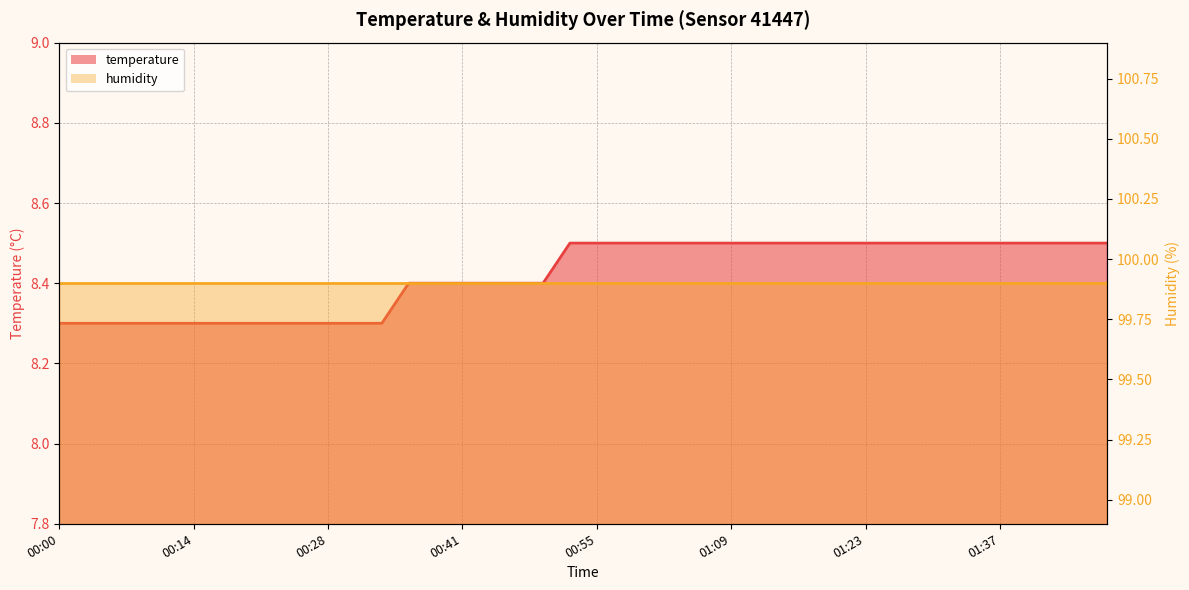

What is the difference between the second highest and minimum values?

0.2